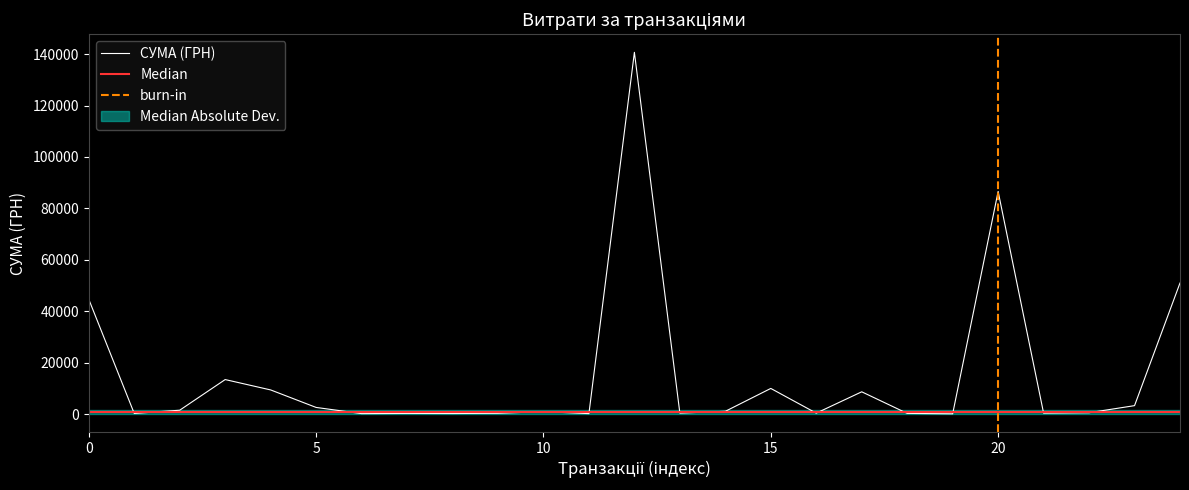

What is the difference between the maximum and minimum values?

140694.9